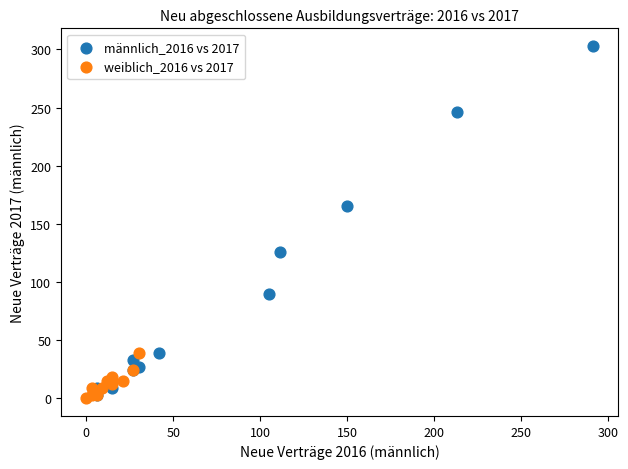

Which series reaches the maximum Y coordinate?

männlich_2016 vs 2017